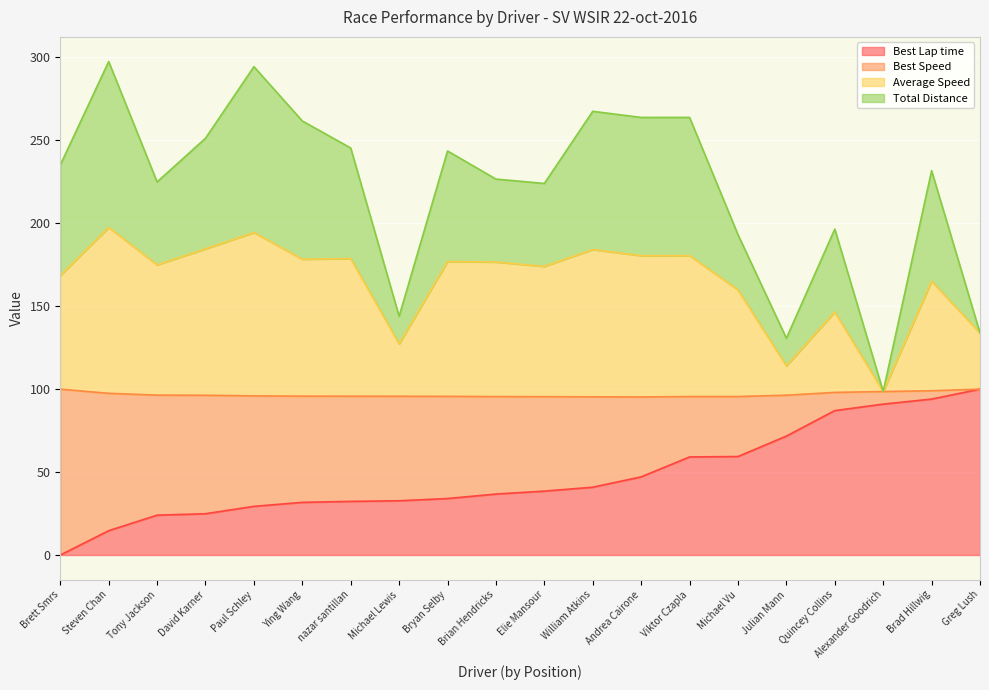

How many positive values does the Best Lap time series have?

19